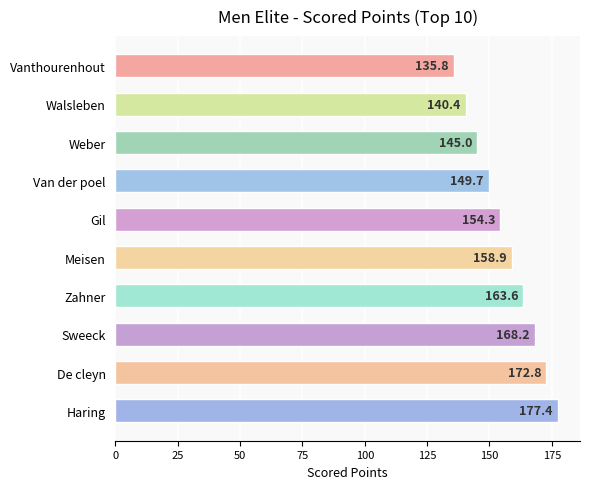

What is the value of the 5th bar from the top?

154.3